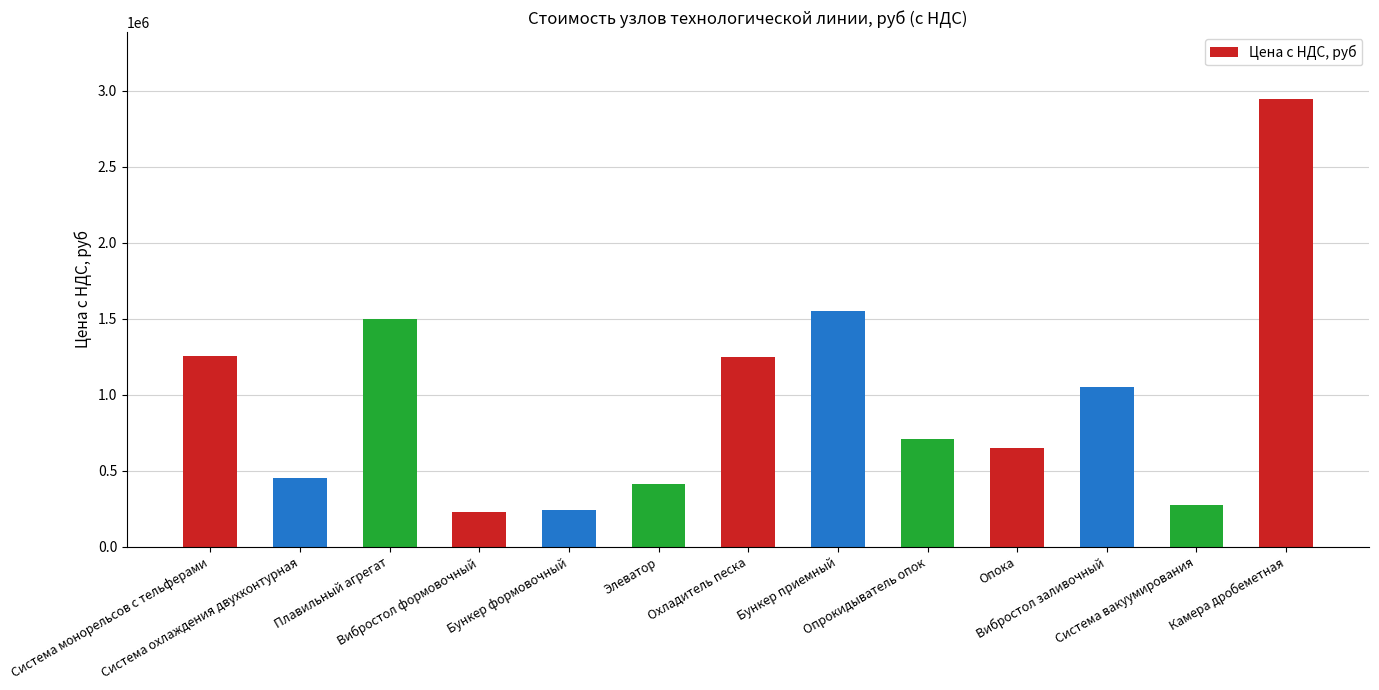

Which label corresponds to the largest value in the chart?

Камера дробеметная